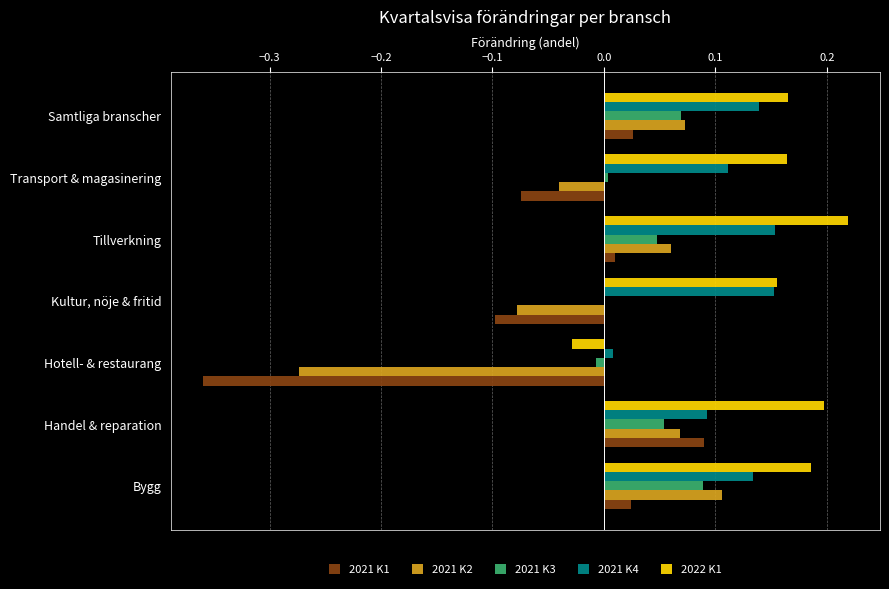

Which series has the widest spread of values?

2021 K1